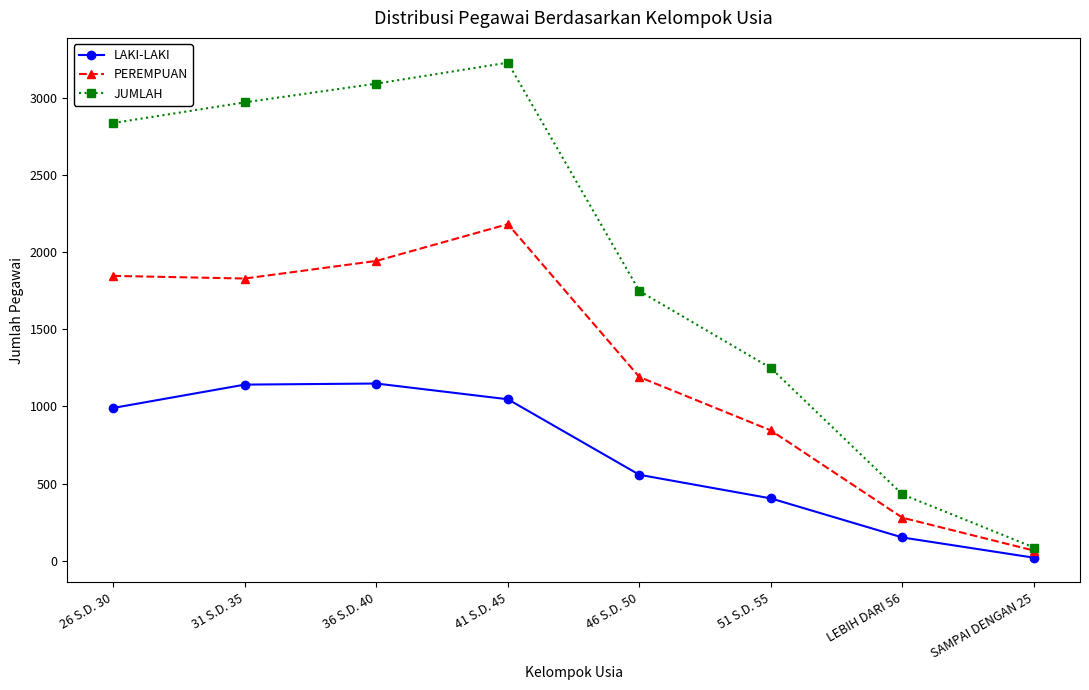

Is the value of LAKI-LAKI at 41 S.D. 45 greater than the value of PEREMPUAN at 26 S.D. 30?

No